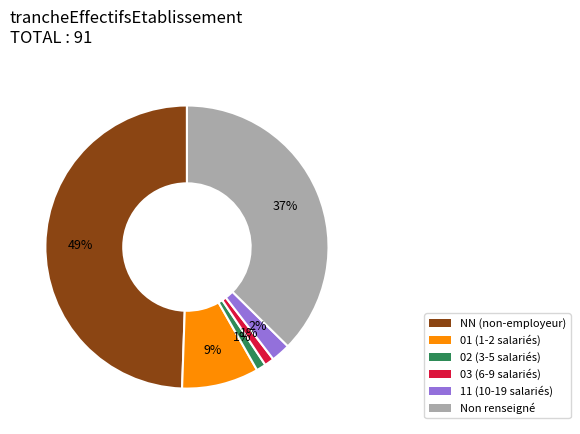

How many segments does this pie chart have?

6